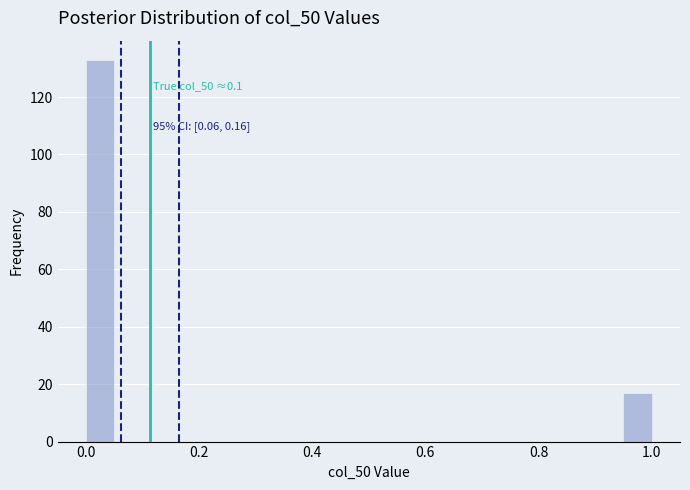

Read against the x-axis, roughly where is the centre of the tallest bar?

0.02